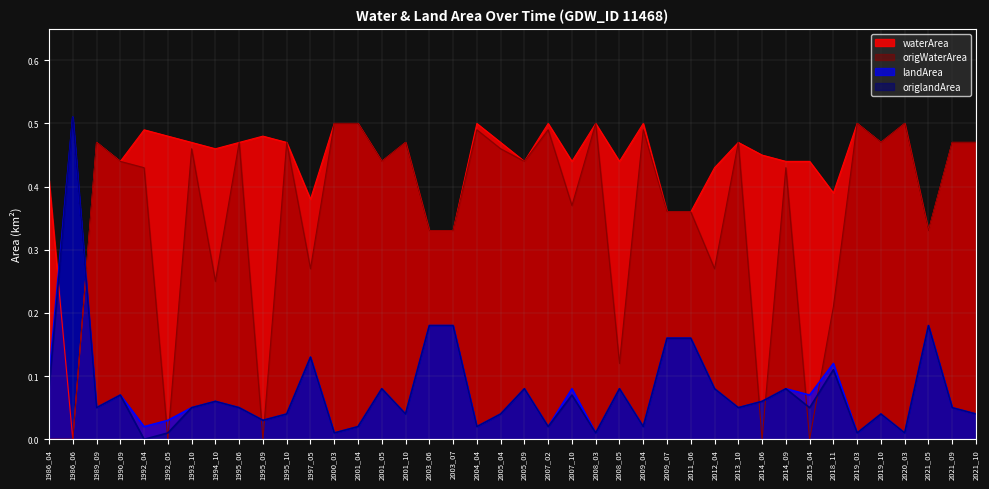

List the labels in order of landArea value, largest first.

1986_06, 2003_06, 2003_07, 2021_05, 2009_07, 2011_06, 1997_05, 2018_11, 1986_04, 2001_05, 2005_09, 2007_10, 2008_05, 2012_04, 2014_09, 1990_09, 2015_04, 1994_10, 2014_06, 1989_09, 1993_10, 1995_06, 2013_10, 2021_09, 1995_10, 2001_10, 2005_04, 2019_10, 2021_10, 1992_05, 1995_09, 1992_04, 2001_04, 2004_04, 2007_02, 2009_04, 2000_03, 2008_03, 2019_03, 2020_03